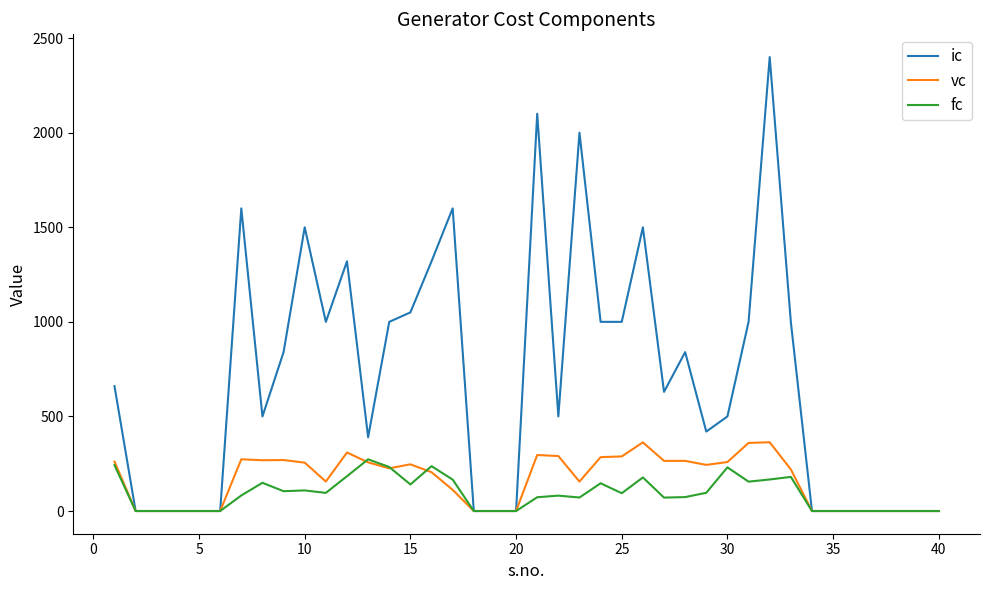

Which series has the largest range (max minus min)?

ic